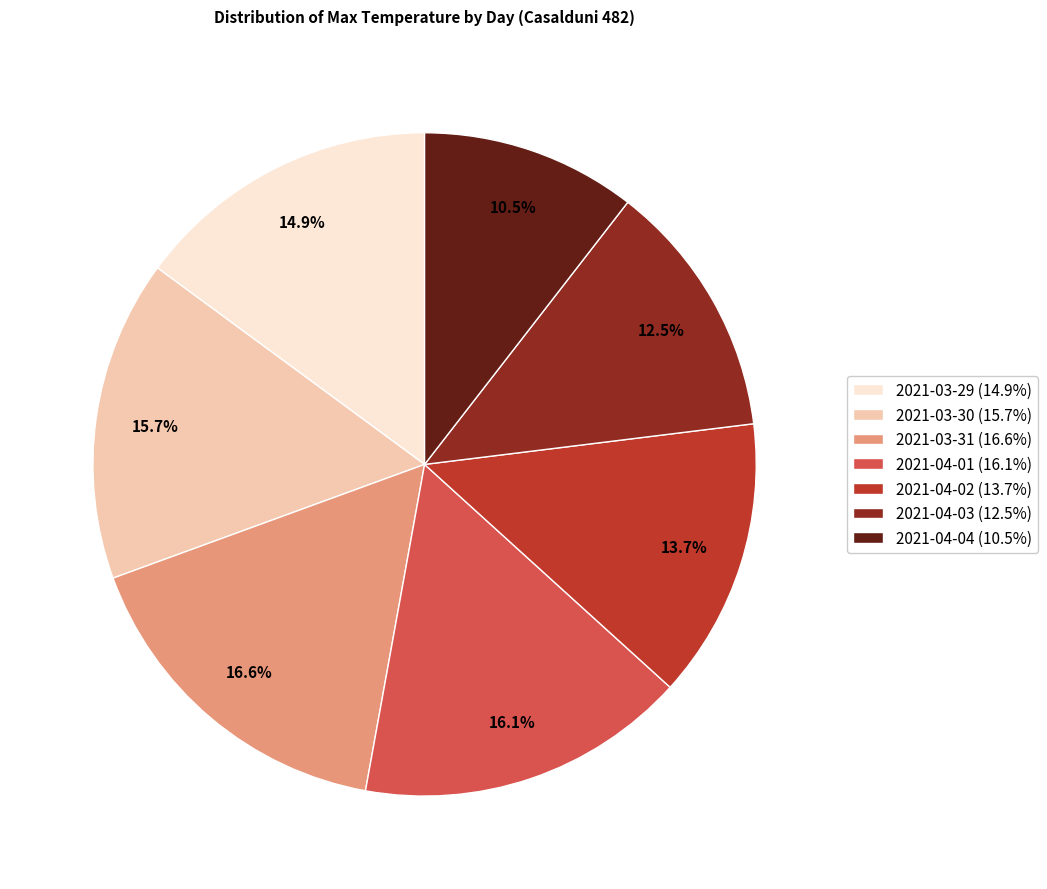

Which has a higher value, 2021-04-03 (12.5%) or 2021-04-04 (10.5%)?

2021-04-03 (12.5%)